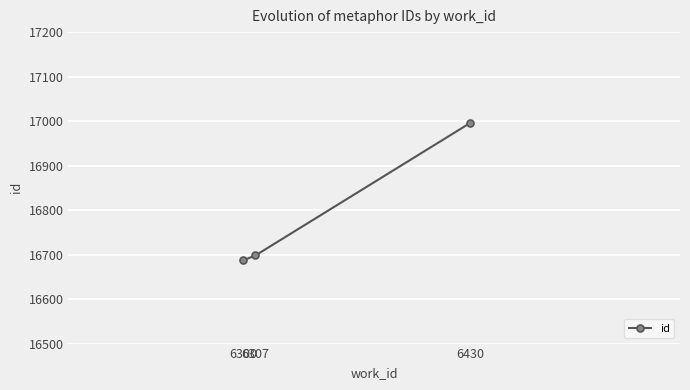

Rank the categories by value from highest to lowest.

6430, 6307, 6300